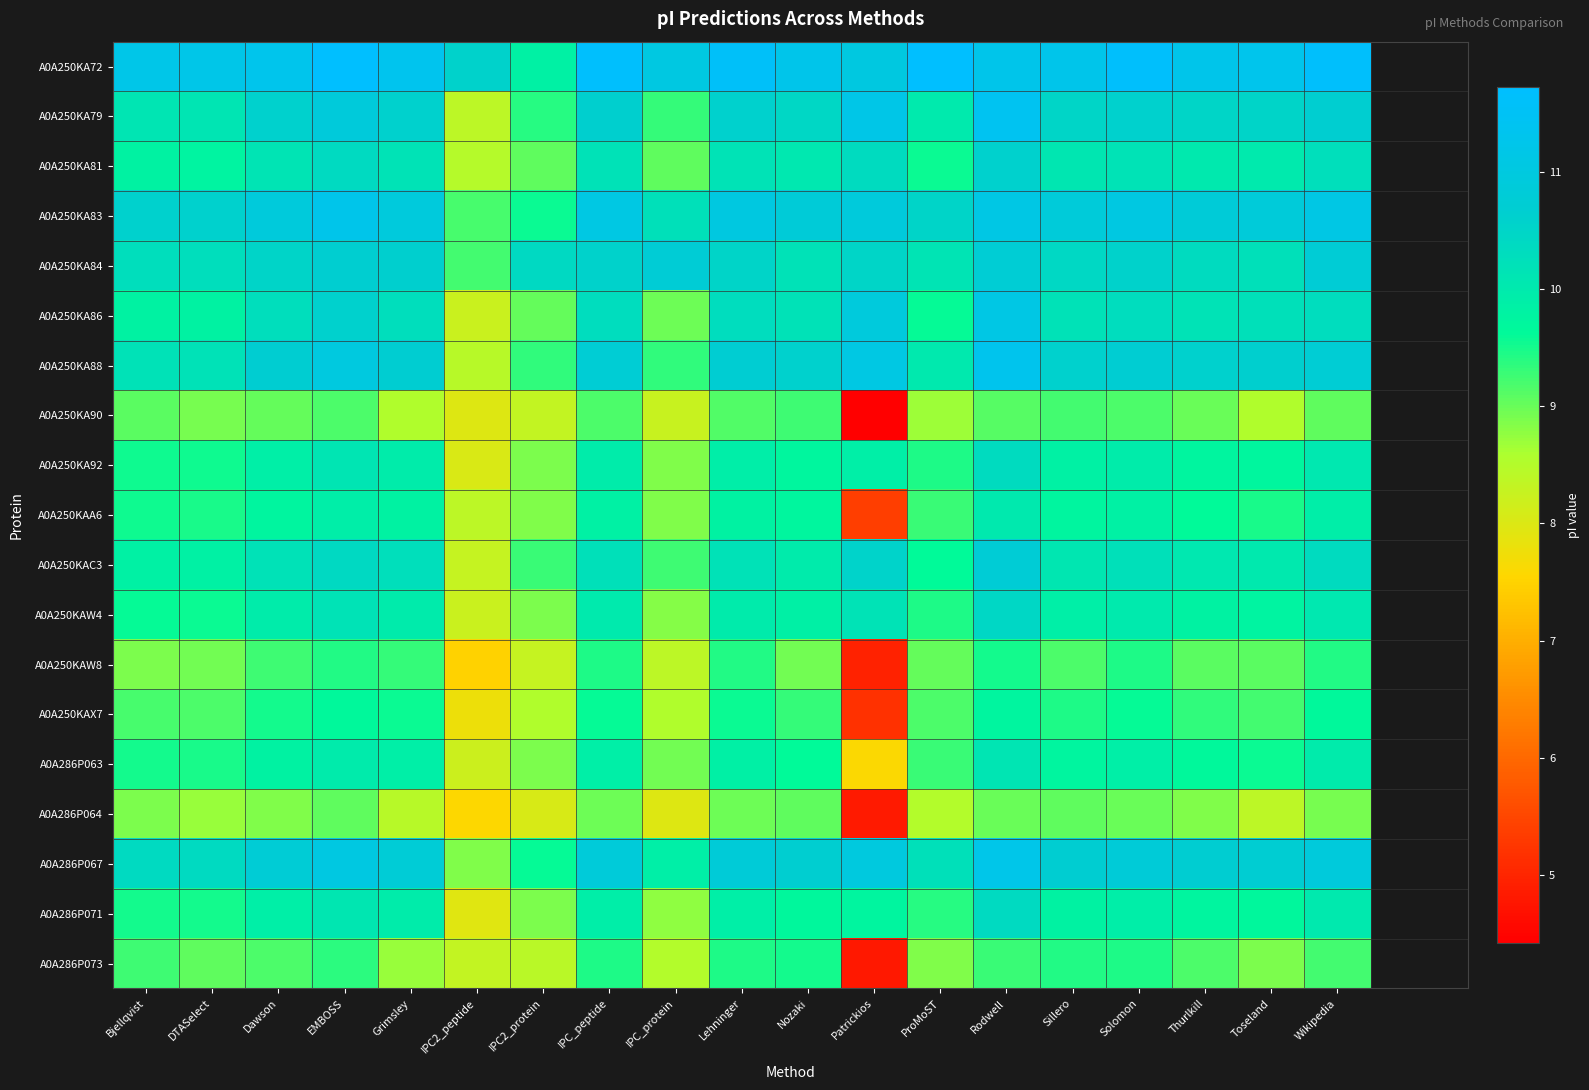

Which category has the lowest value across all series?

Patrickios